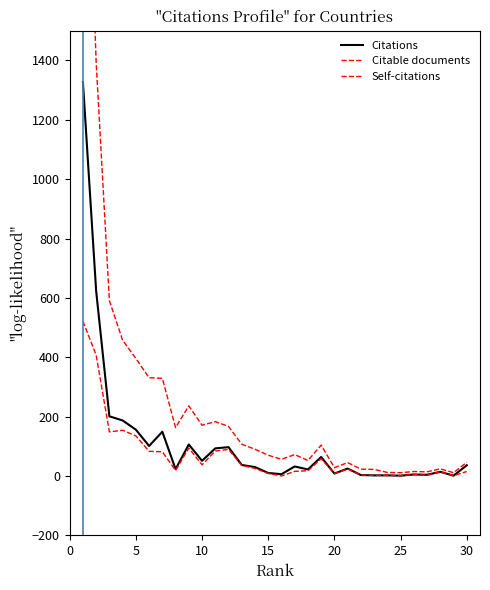

Reading right to left, transcribe all the data shown in this chart.

Citations: 36.0	1.0	14.0	4.0	5.0	1.0	2.0	2.0	3.0	25.0	8.0	64.0	22.0	32.0	6.0	10.0	30.0	37.0	97.0	93.0	51.0	106.0	23.0	149.0	101.0	156.0	187.0	201.0	623.0	1327.0
Citable documents: 46.0	11.0	24.0	14.0	15.0	11.0	12.0	22.0	23.0	45.0	28.0	104.0	52.0	72.0	56.0	70.0	90.0	107.0	167.0	183.0	171.0	236.0	163.0	329.0	331.0	396.0	457.0	591.0	1393.0	2697.0
Self-citations: 15.0	1.0	14.0	2.5	5.0	1.0	2.0	2.0	3.0	23.5	8.0	58.0	17.5	15.5	0.0	8.5	25.5	35.5	89.5	84.0	37.5	94.0	18.5	81.5	83.0	135.0	154.0	148.5	407.0	521.5